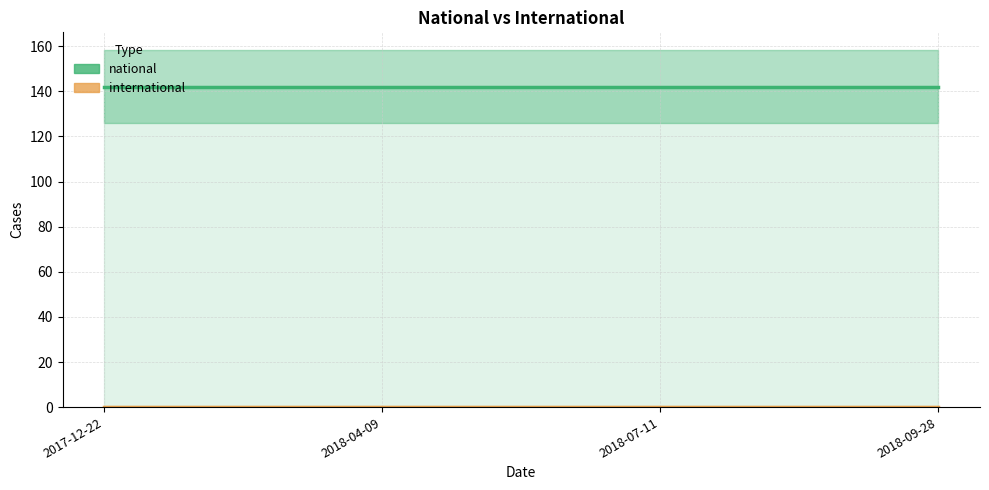

The value of national at 2017-12-22 is 76. True or false?

False